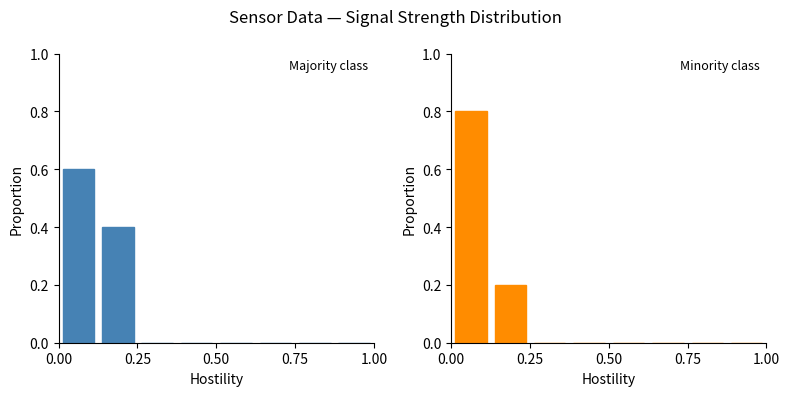

What is the label of the 4th bar from the right?

1.00